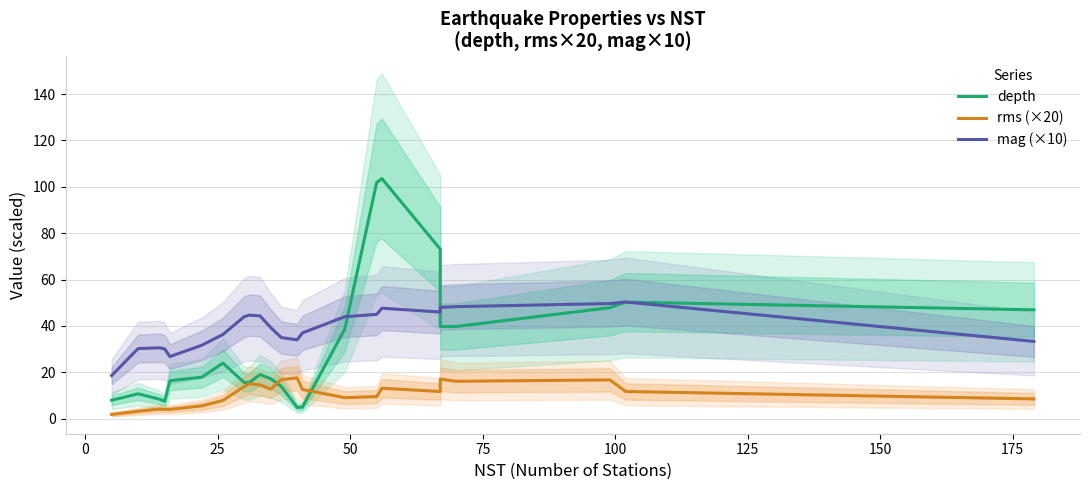

Which series has the widest spread of values?

depth